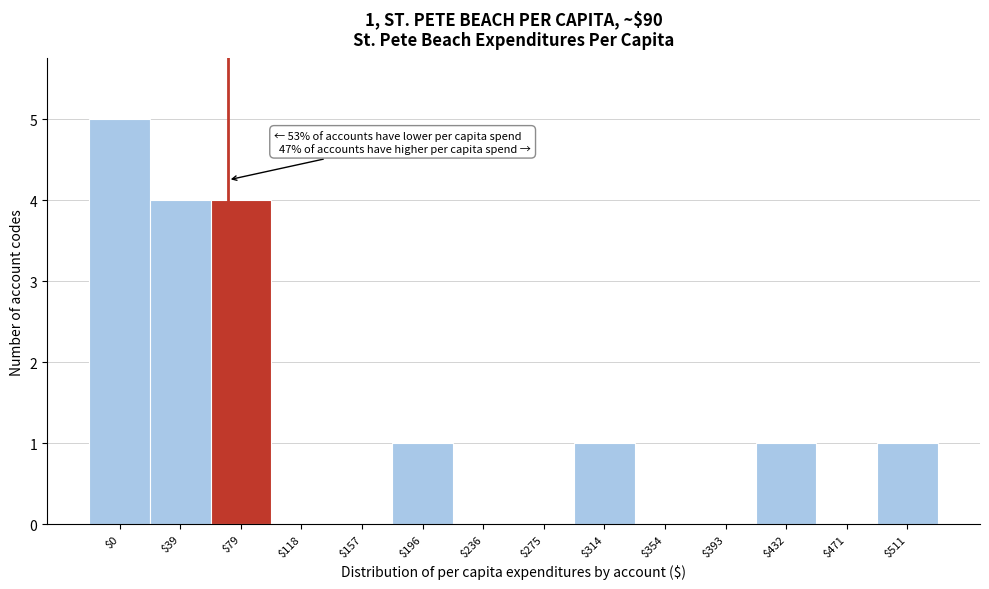

What is the sum of all values?

17